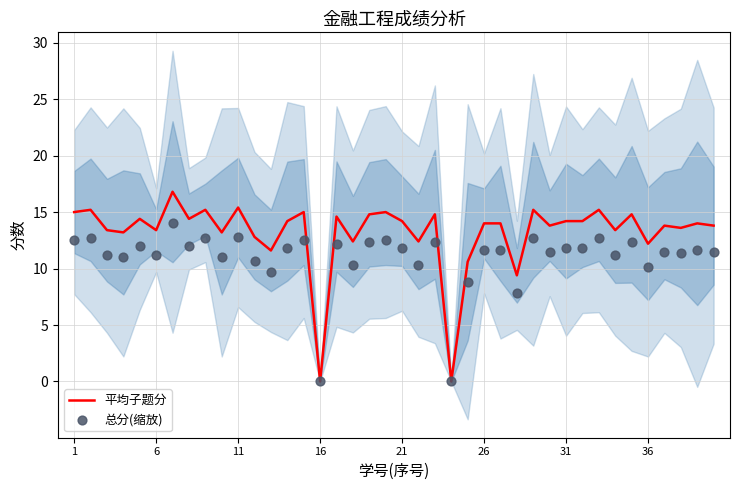

Which series contains the lowest Y value?

平均子题分